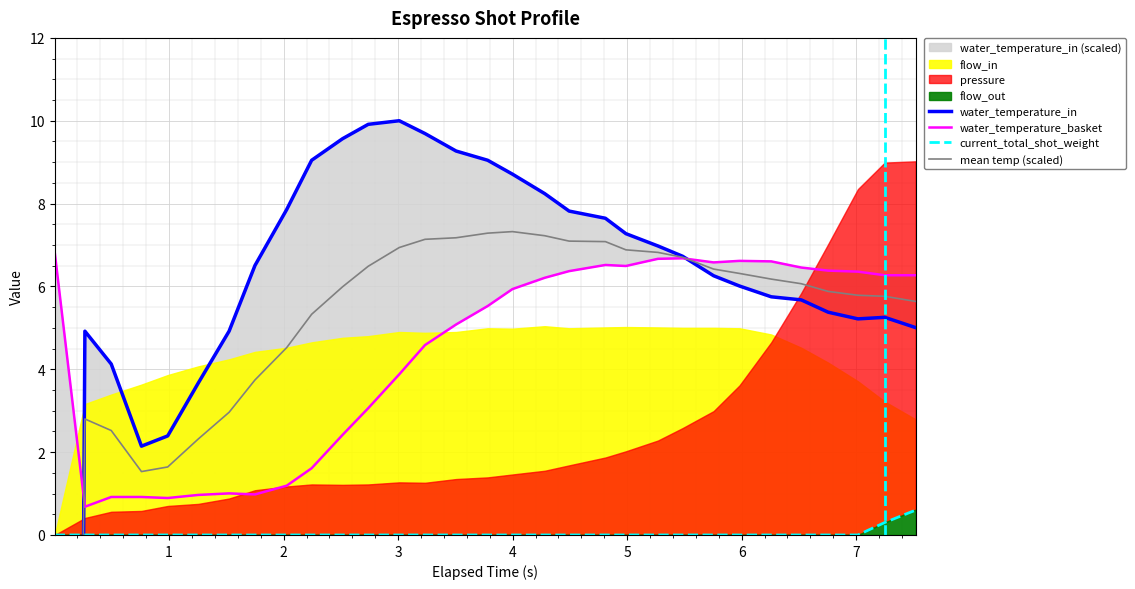

How many interior local valleys does the water_temperature_basket series have?

5